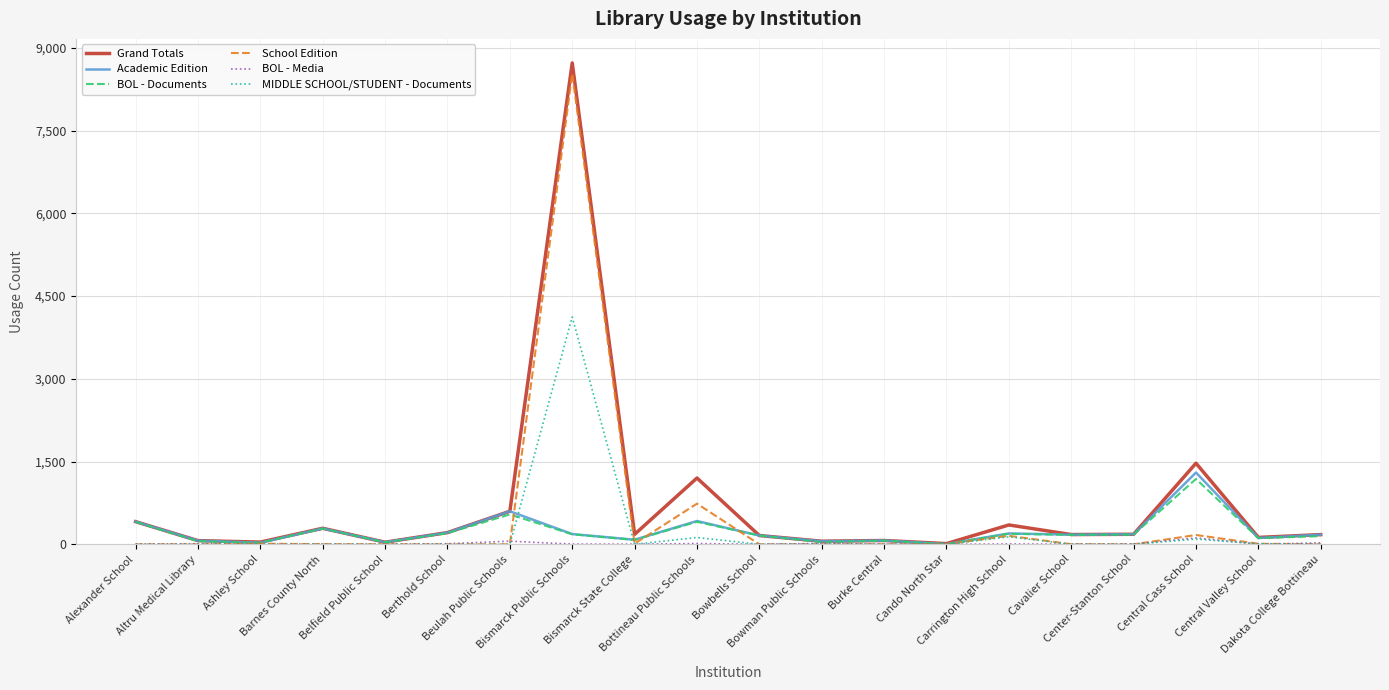

Which series has the largest range (max minus min)?

Grand Totals